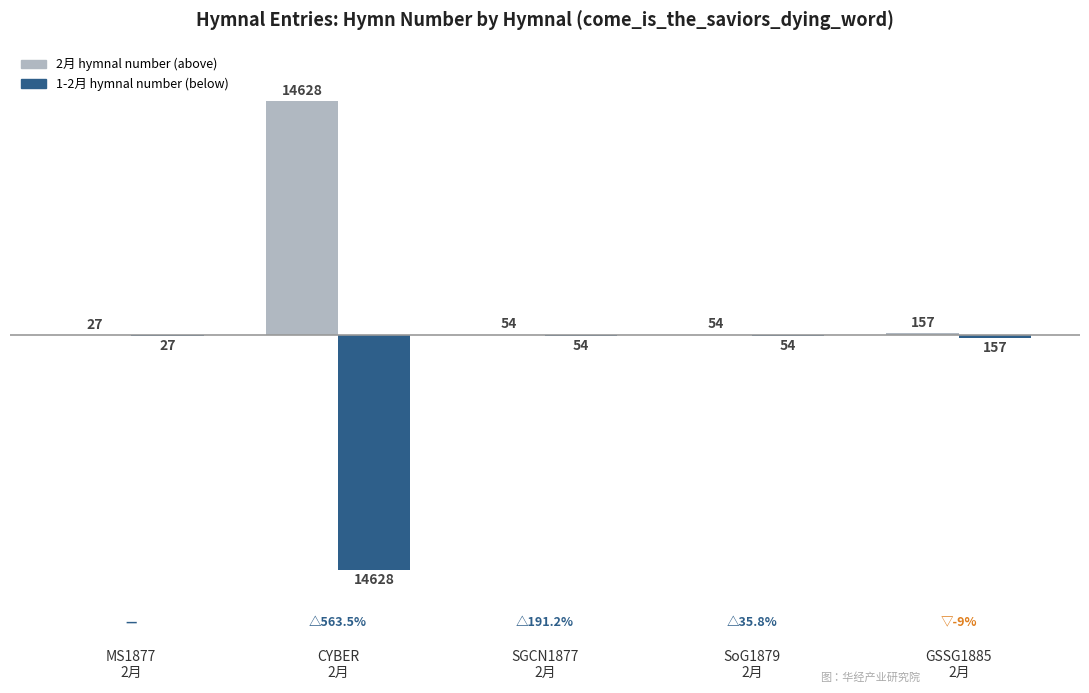

What is the maximum value shown in the chart?

14628